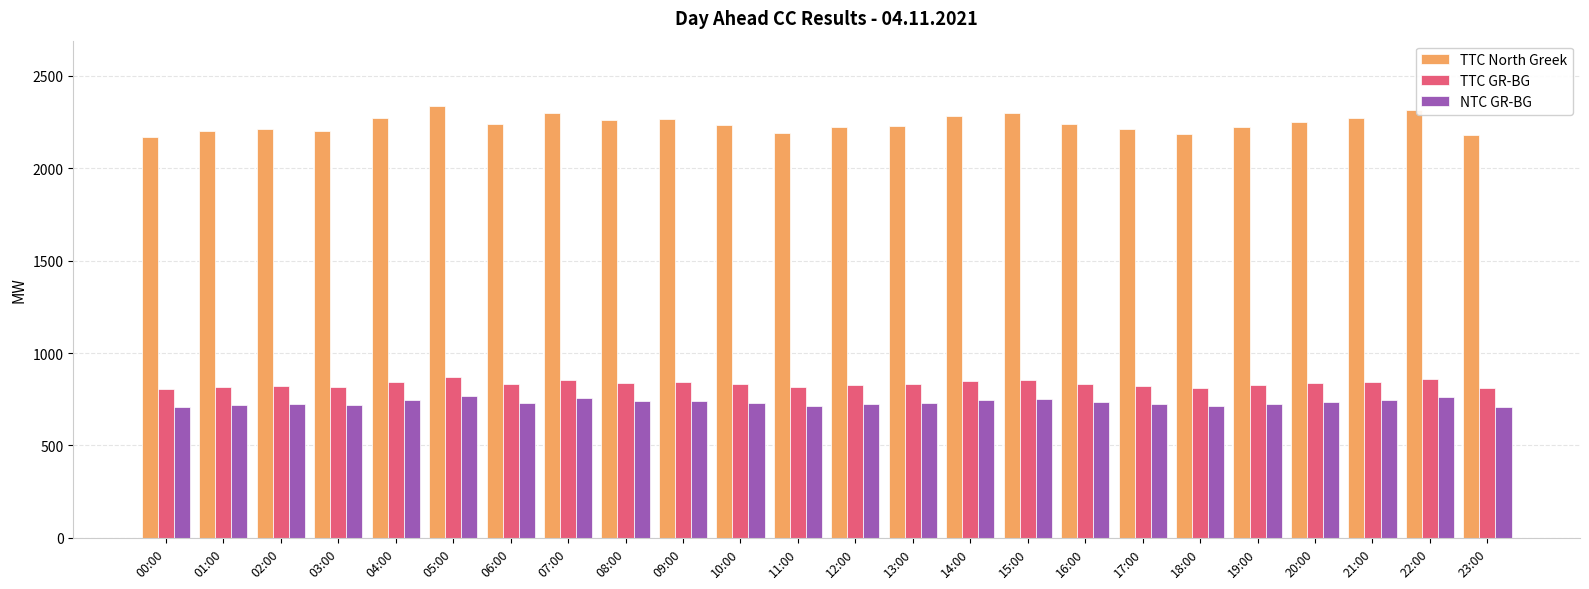

Is the value of NTC GR-BG at 06:00 greater than the value of TTC GR-BG at 04:00?

No